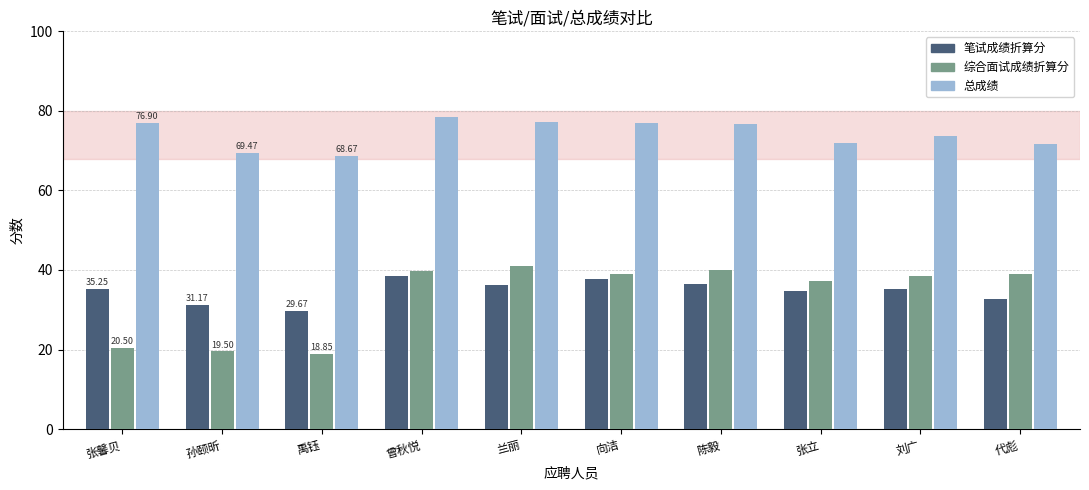

Is the value of 总成绩 at 张馨贝 greater than the value of 综合面试成绩折算分 at 陈毅?

Yes